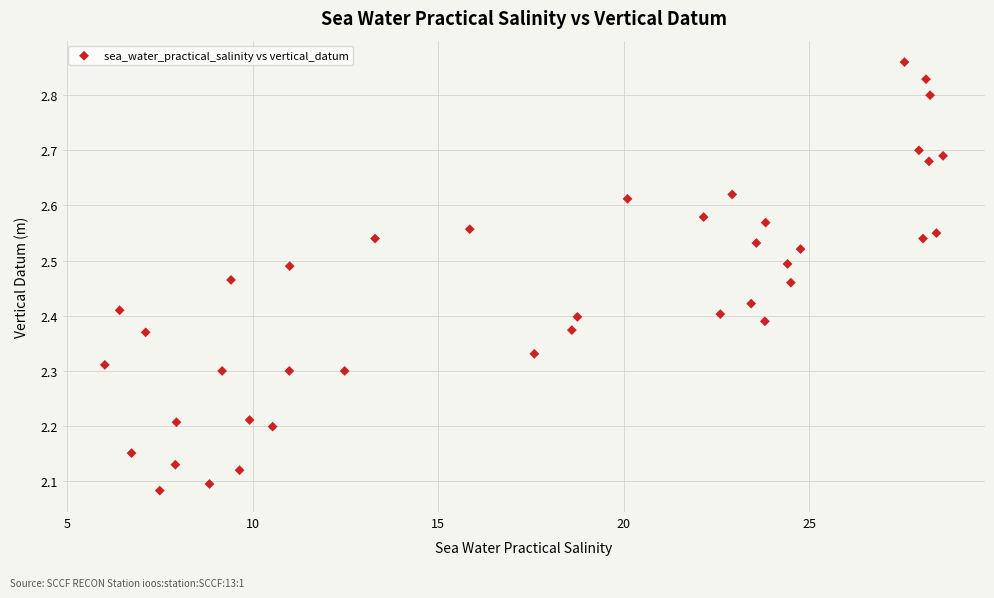

What is the range of Y values (max minus min)?

0.8